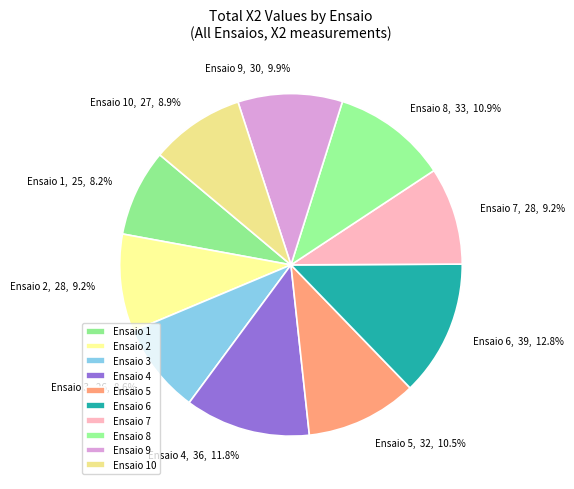

What is the largest slice in the pie chart?

Ensaio 6